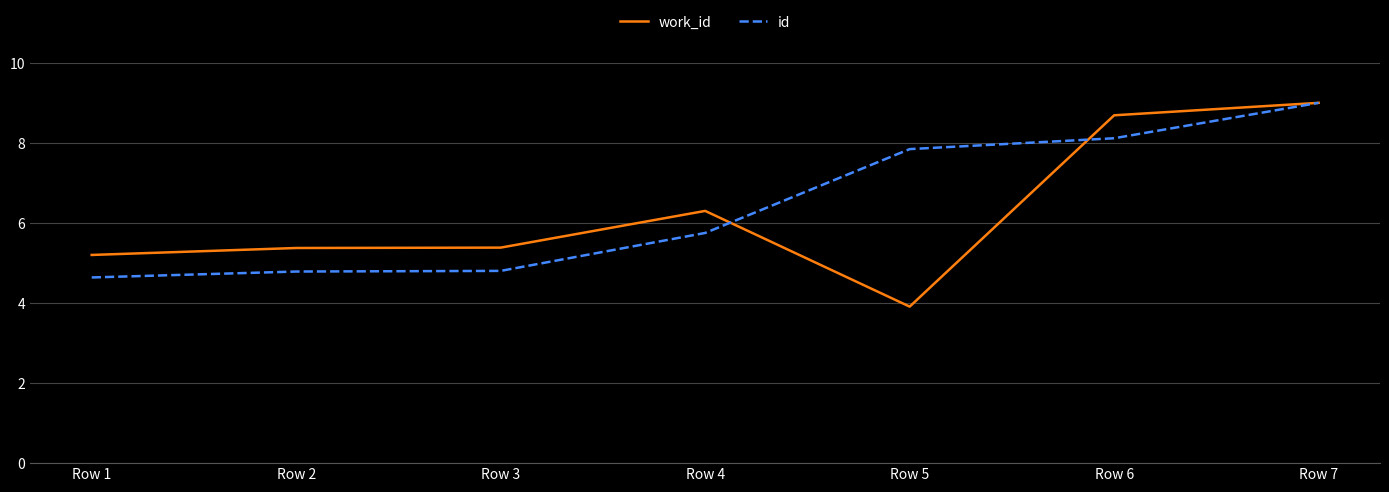

What is the approximate value of work_id at Row 7?

9.0